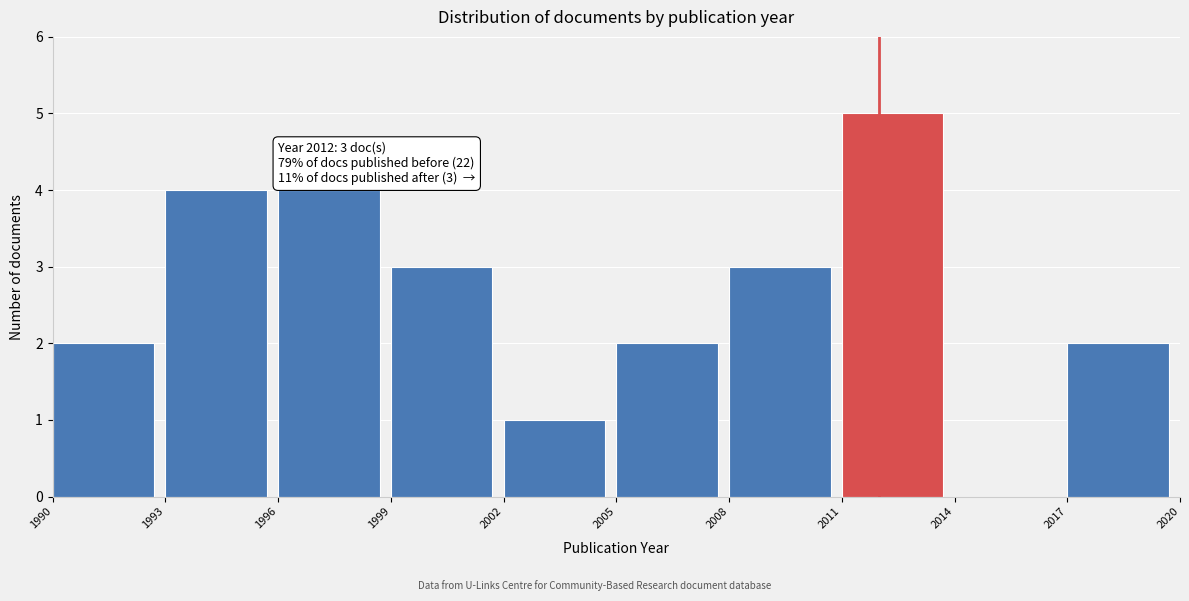

Which range on the x-axis has the tallest bar?

2011 to 2014